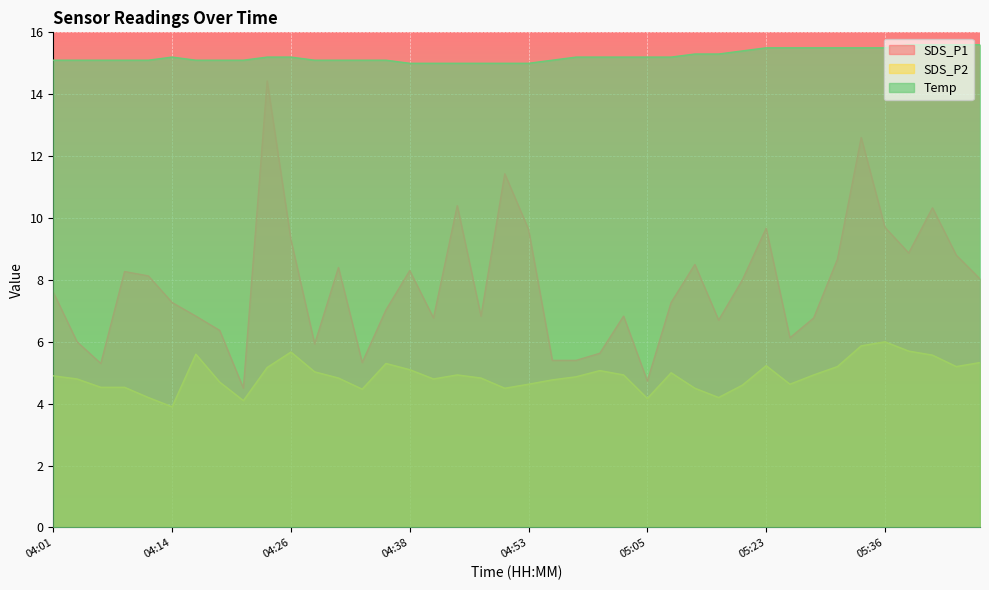

Rank the categories by SDS_P1 value from lowest to highest.

04:21, 05:05, 04:06, 04:33, 04:56, 04:58, 05:01, 04:28, 04:04, 05:26, 04:19, 05:18, 04:43, 05:28, 04:16, 04:48, 05:03, 04:36, 04:14, 05:08, 04:01, 05:21, 05:46, 04:11, 04:09, 04:38, 04:31, 05:16, 05:31, 05:43, 05:38, 04:26, 04:53, 05:23, 05:36, 05:41, 04:46, 04:51, 05:33, 04:23